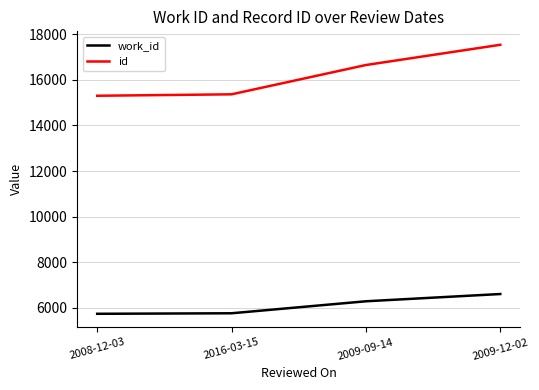

At which category is the sum across all series the highest?

2009-12-02